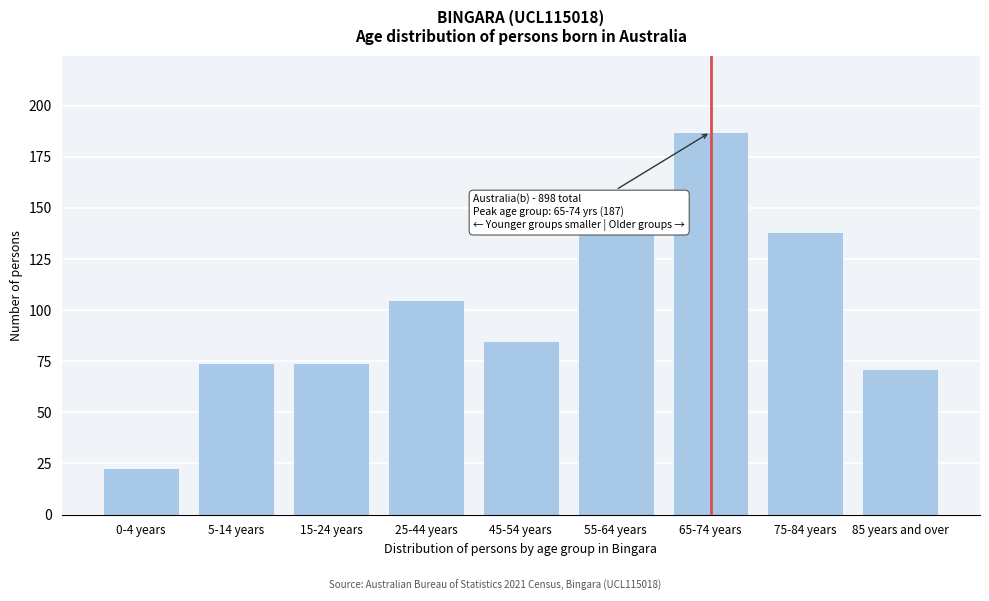

Reading left to right, what are all the values shown in this chart?

0-4 years=23	5-14 years=74	15-24 years=74	25-44 years=105	45-54 years=85	55-64 years=138	65-74 years=187	75-84 years=138	85 years and over=71